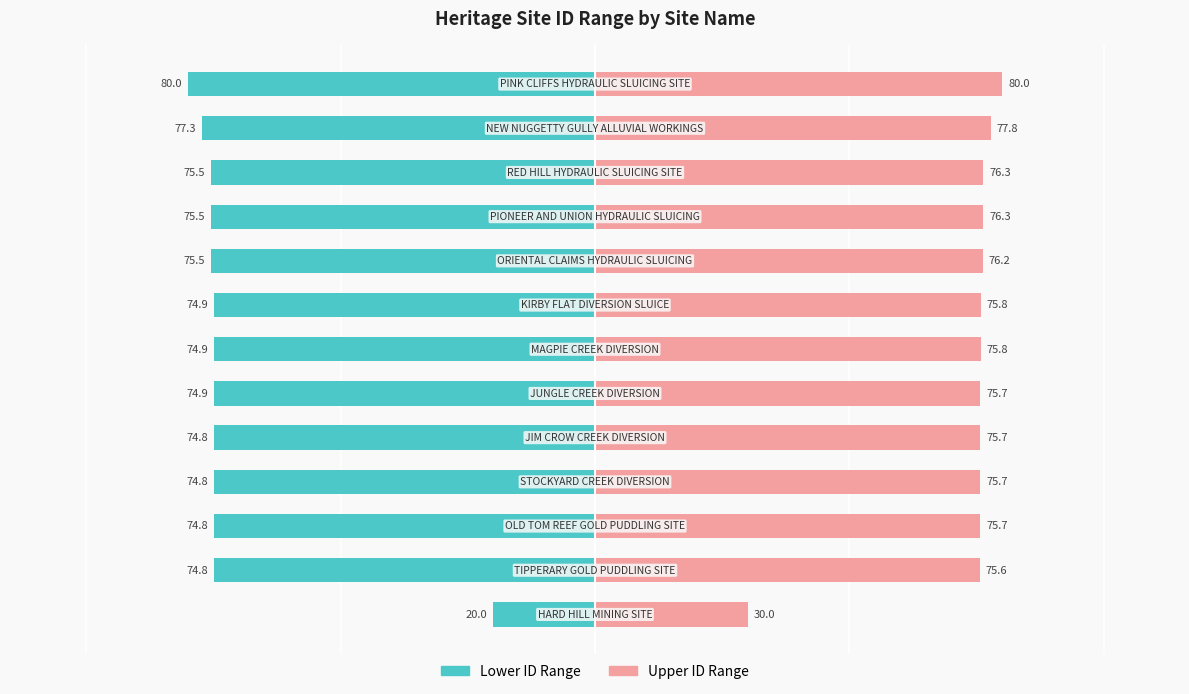

At 4, list the series in order from smallest to largest.

Lower ID Range, Upper ID Range